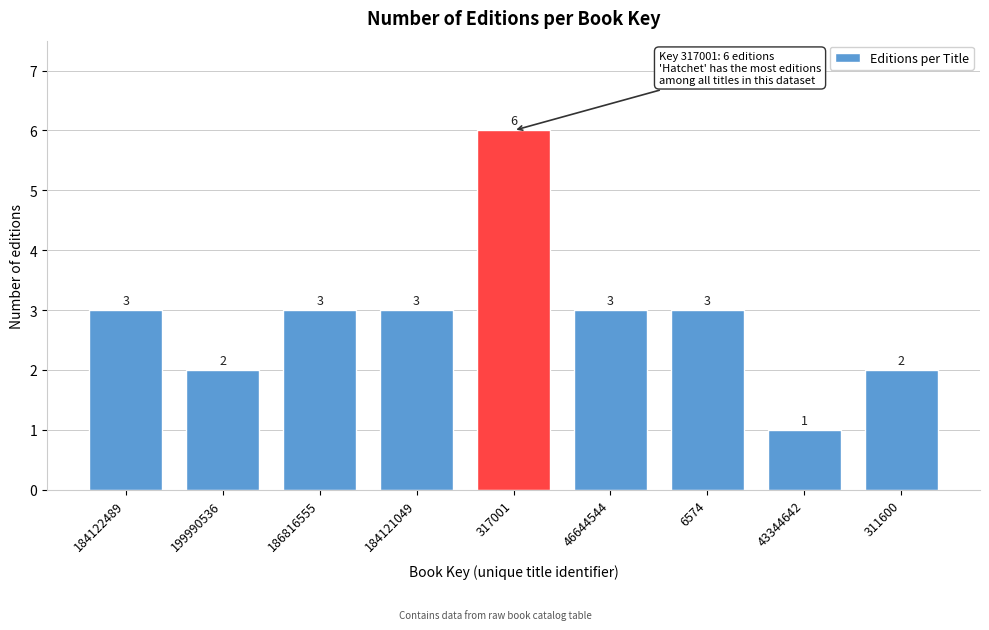

Reading left to right, list all the values displayed in this chart.

184122489=3	199990536=2	186816555=3	184121049=3	317001=6	46644544=3	6574=3	43344642=1	311600=2